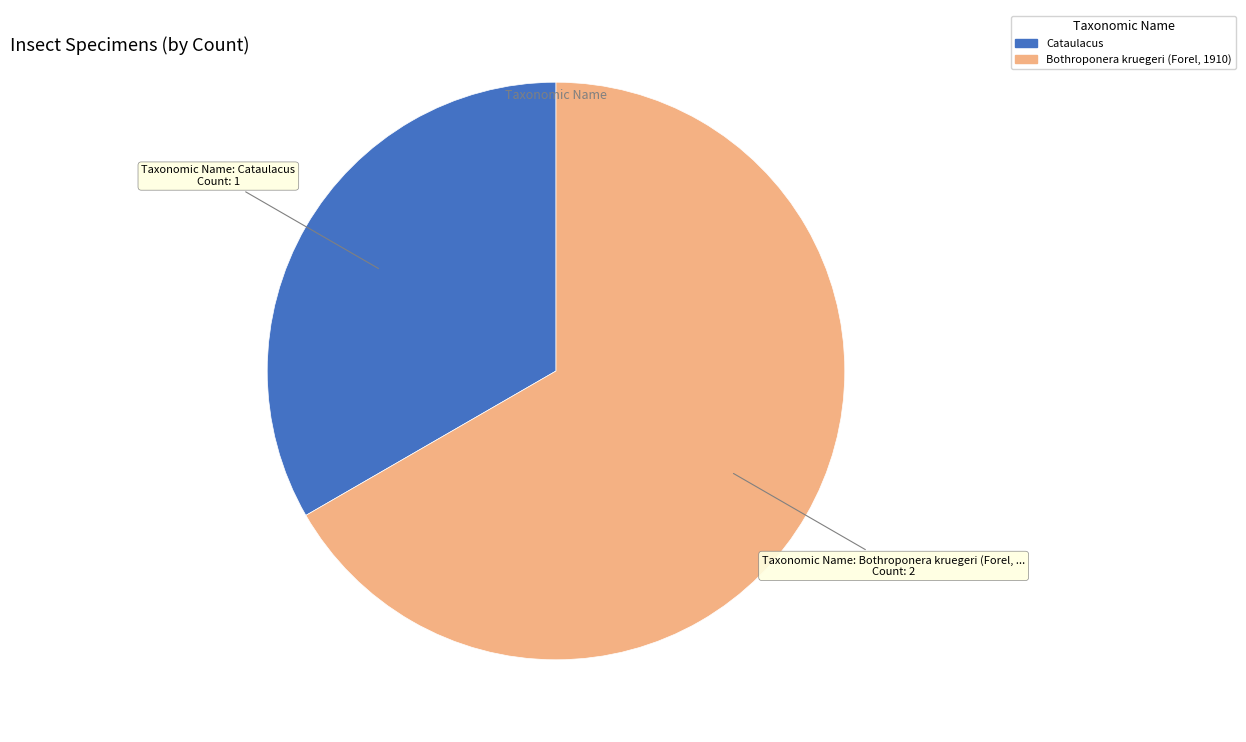

Between Cataulacus and Bothroponera kruegeri (Forel, 1910), which is larger?

Bothroponera kruegeri (Forel, 1910)